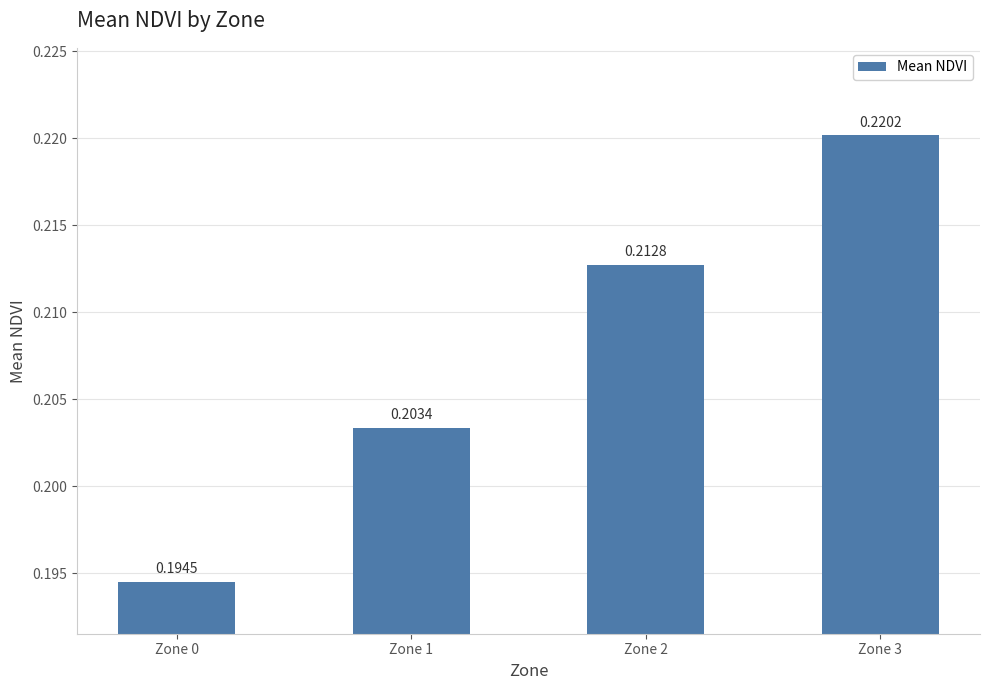

Rank the categories by value from lowest to highest.

Zone 0, Zone 1, Zone 2, Zone 3